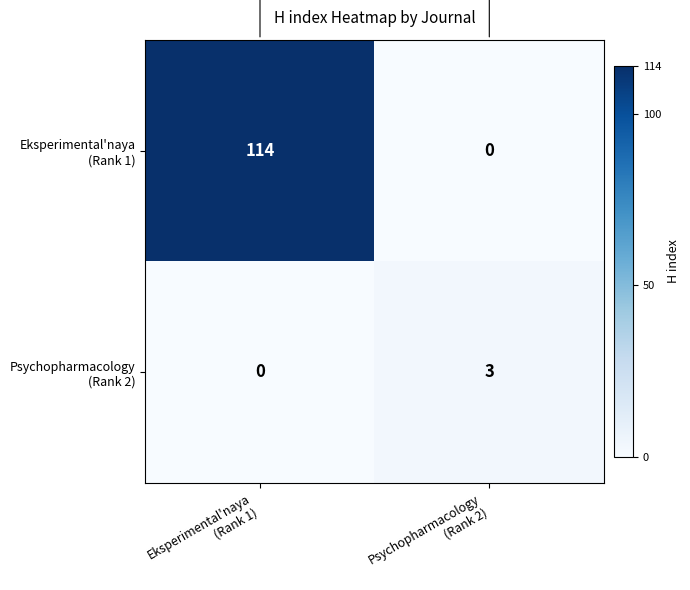

Count the number of data series in this chart.

2